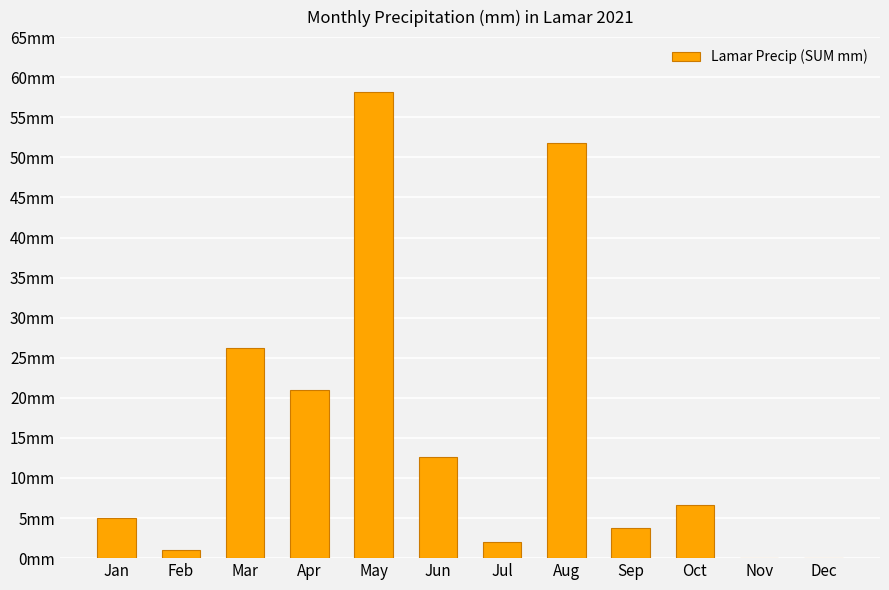

Approximately how many times larger is the value at Oct compared to Apr?

0.3